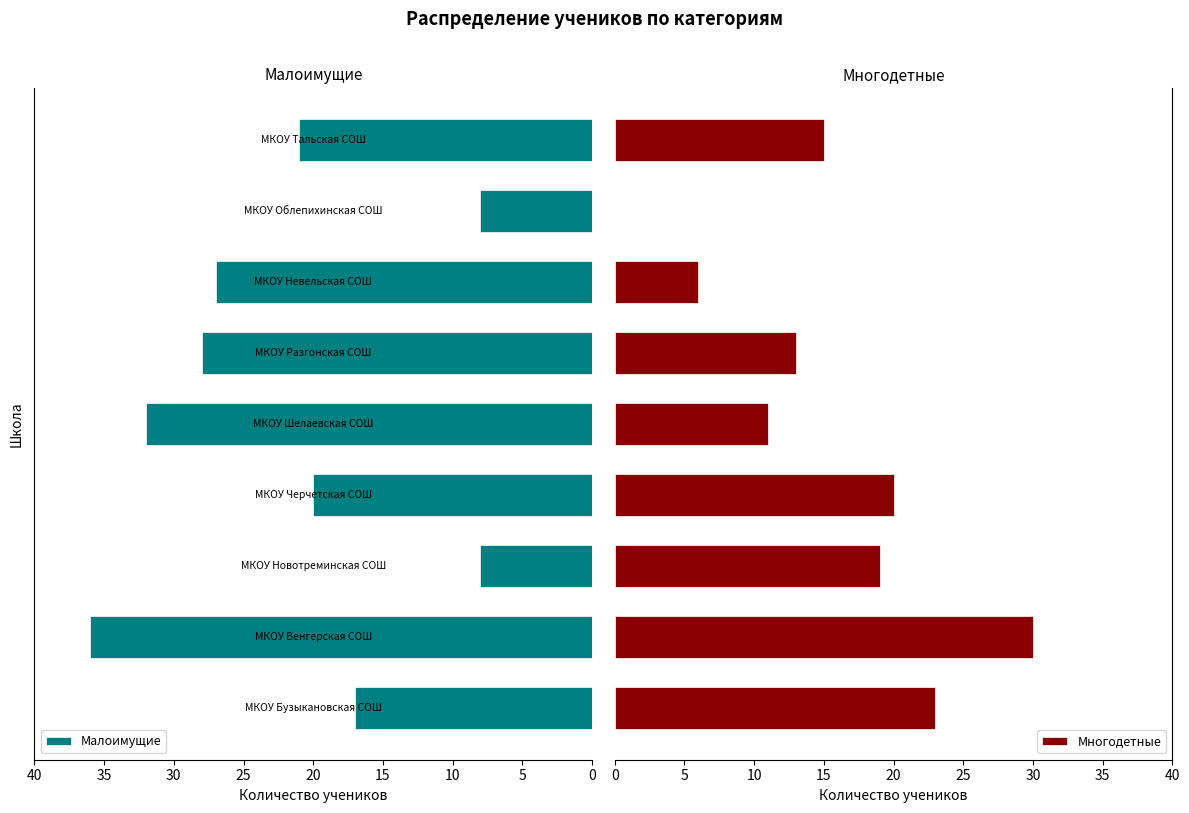

What is the value of the Малоимущие bar at the 6th from the left?

28